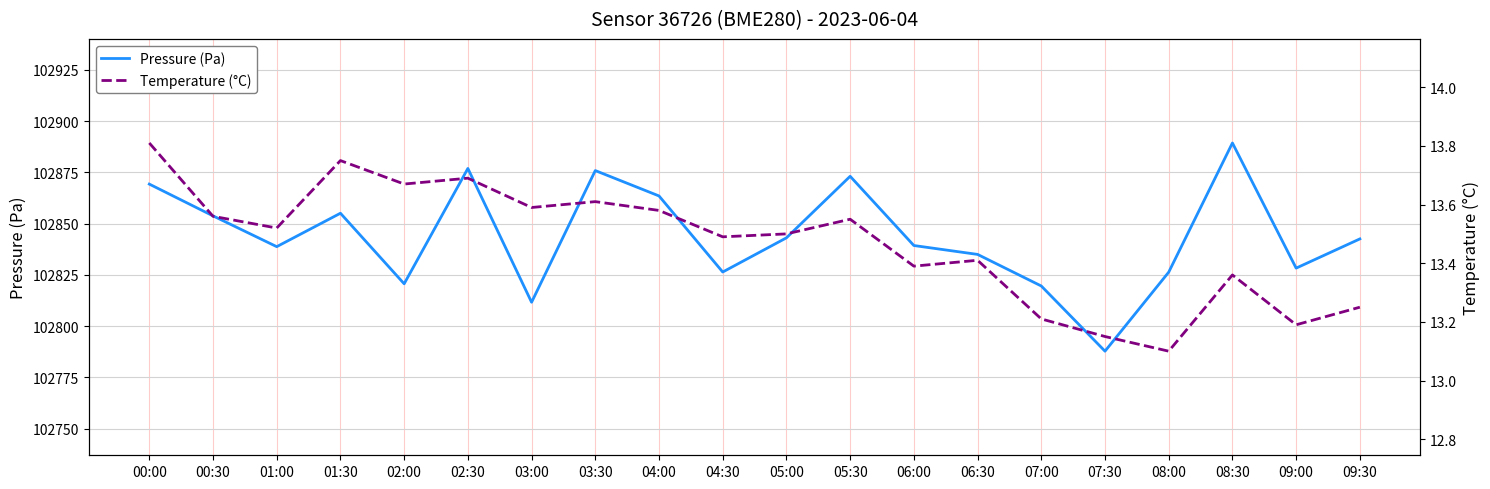

Reading left to right, extract all data points from this chart.

Pressure (Pa): 00:00=102869.3	00:30=102853.8	01:00=102838.8	01:30=102855.1	02:00=102820.6	02:30=102876.9	03:00=102811.6	03:30=102875.9	04:00=102863.5	04:30=102826.4	05:00=102843.1	05:30=102873.1	06:00=102839.3	06:30=102835.0	07:00=102819.6	07:30=102787.8	08:00=102826.3	08:30=102889.3	09:00=102828.3	09:30=102842.5
Temperature (°C): 00:00=13.8	00:30=13.6	01:00=13.5	01:30=13.8	02:00=13.7	02:30=13.7	03:00=13.6	03:30=13.6	04:00=13.6	04:30=13.5	05:00=13.5	05:30=13.6	06:00=13.4	06:30=13.4	07:00=13.2	07:30=13.2	08:00=13.1	08:30=13.4	09:00=13.2	09:30=13.2